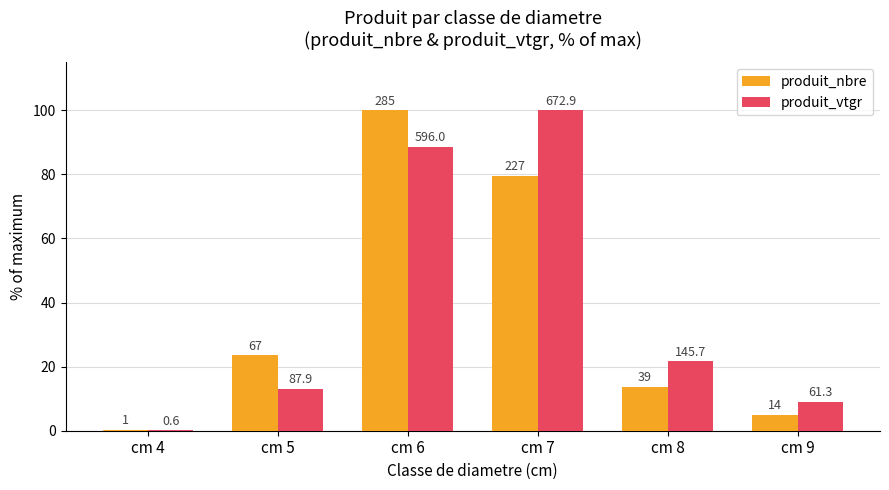

What is the maximum value shown in the chart?

100.0